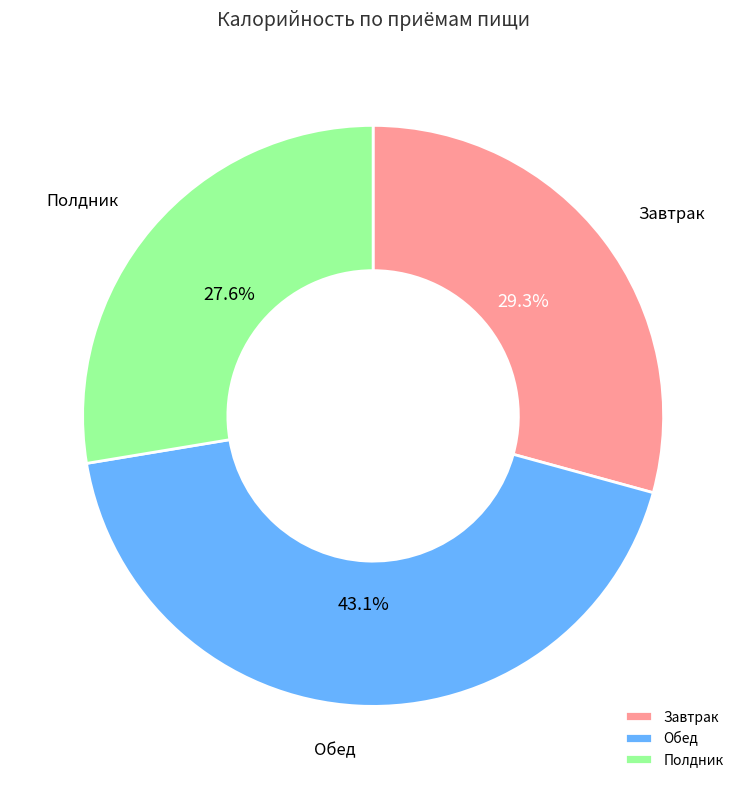

What is the largest slice in the pie chart?

Обед